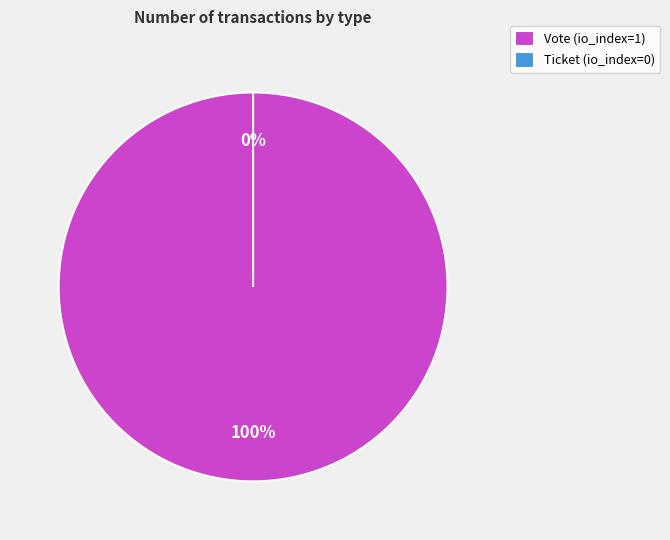

To the nearest percent, what is the difference between the largest and smallest slice percentages?

100%